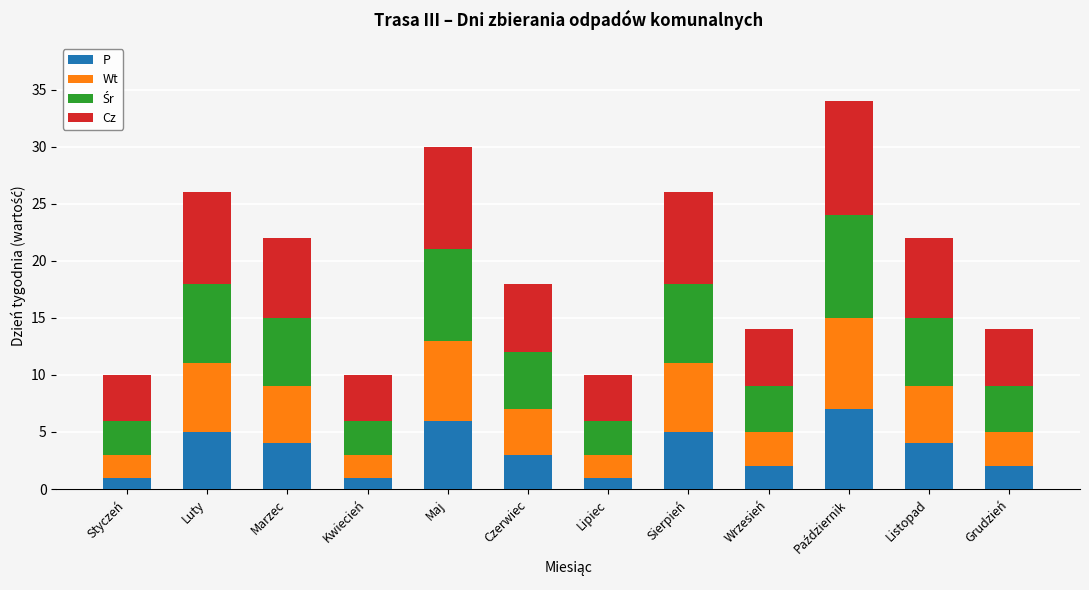

What is the highest value of the P series?

7